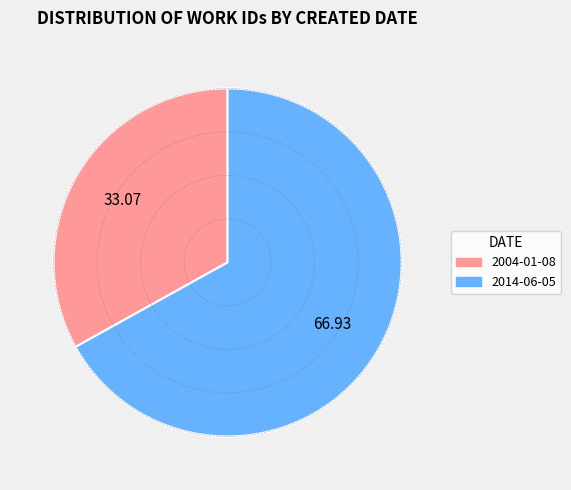

Which category has the biggest portion of the pie?

2014-06-05